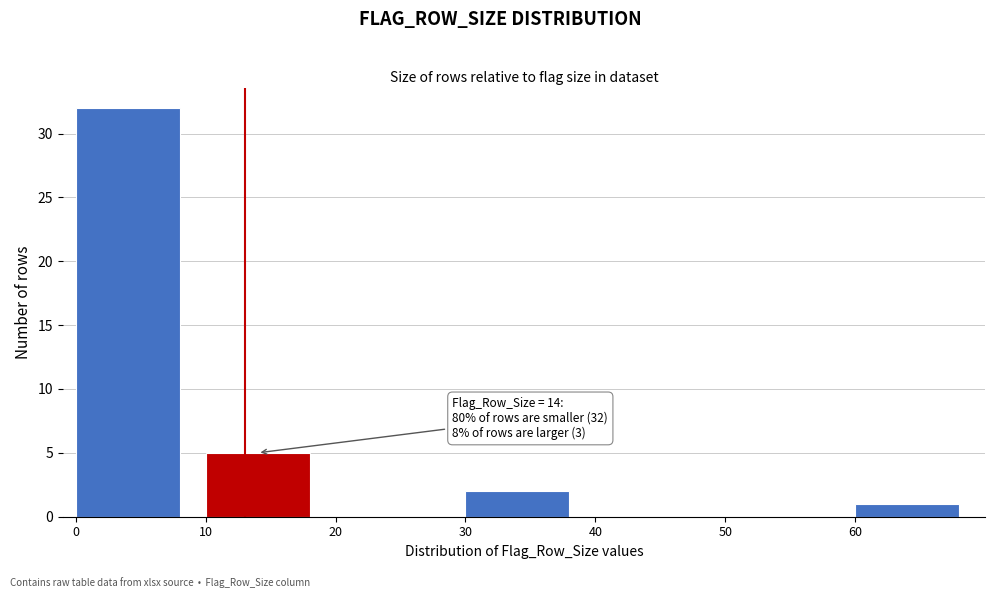

Reading left to right, what are all the values shown in this chart?

0=32	10=5	20=0	30=2	40=0	50=0	60=1